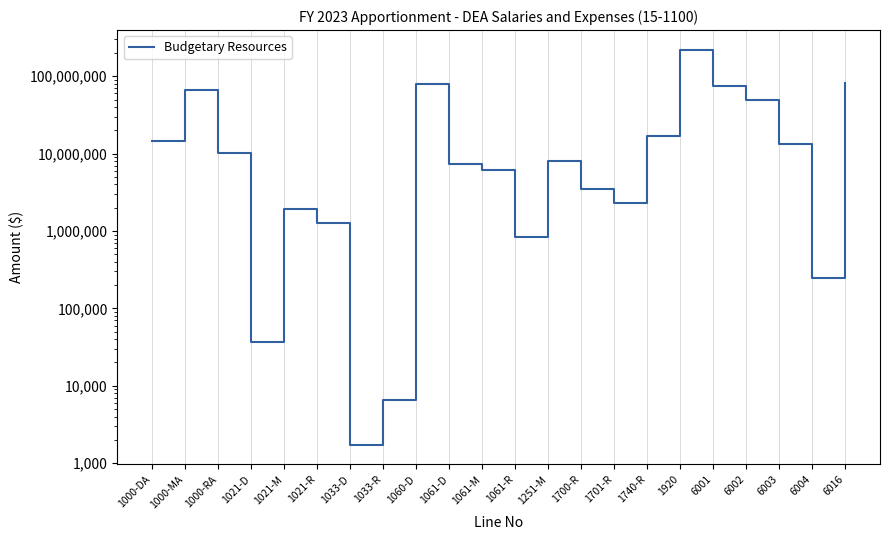

What is the label of the 19th point from the left?

6002